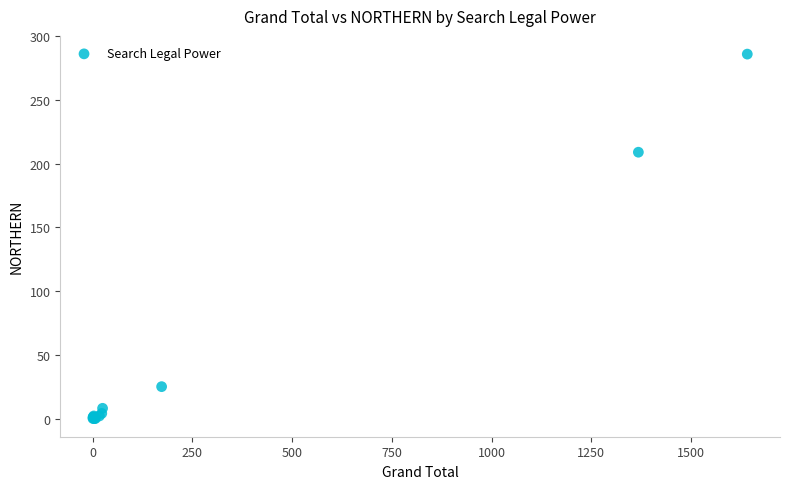

What Y value in the scatter plot is closest to 143?

209